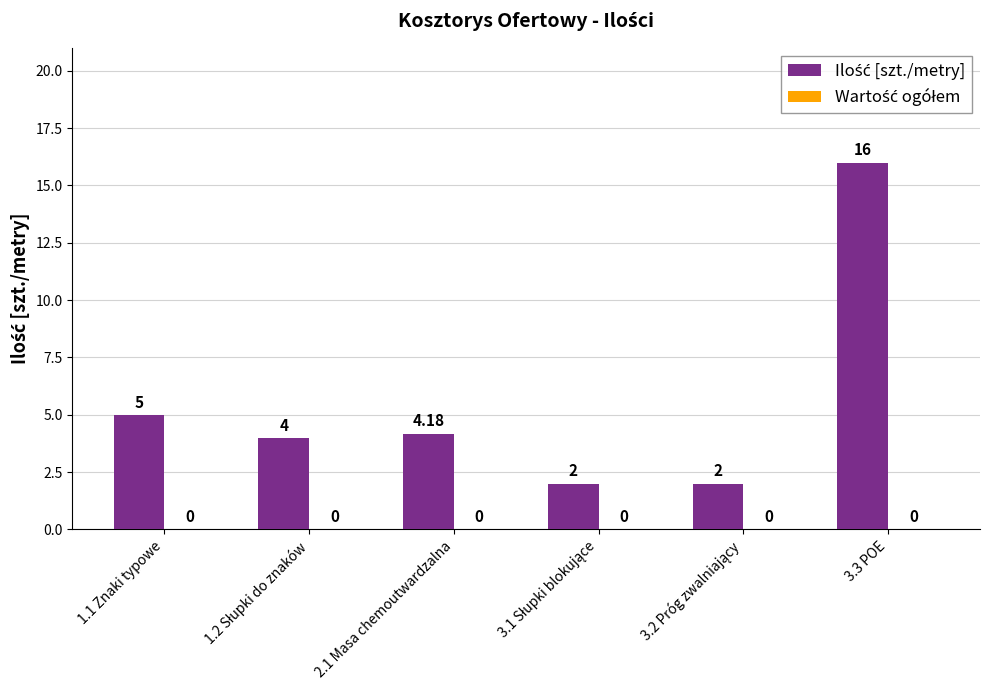

What is the difference between the maximum and minimum values?

14.0